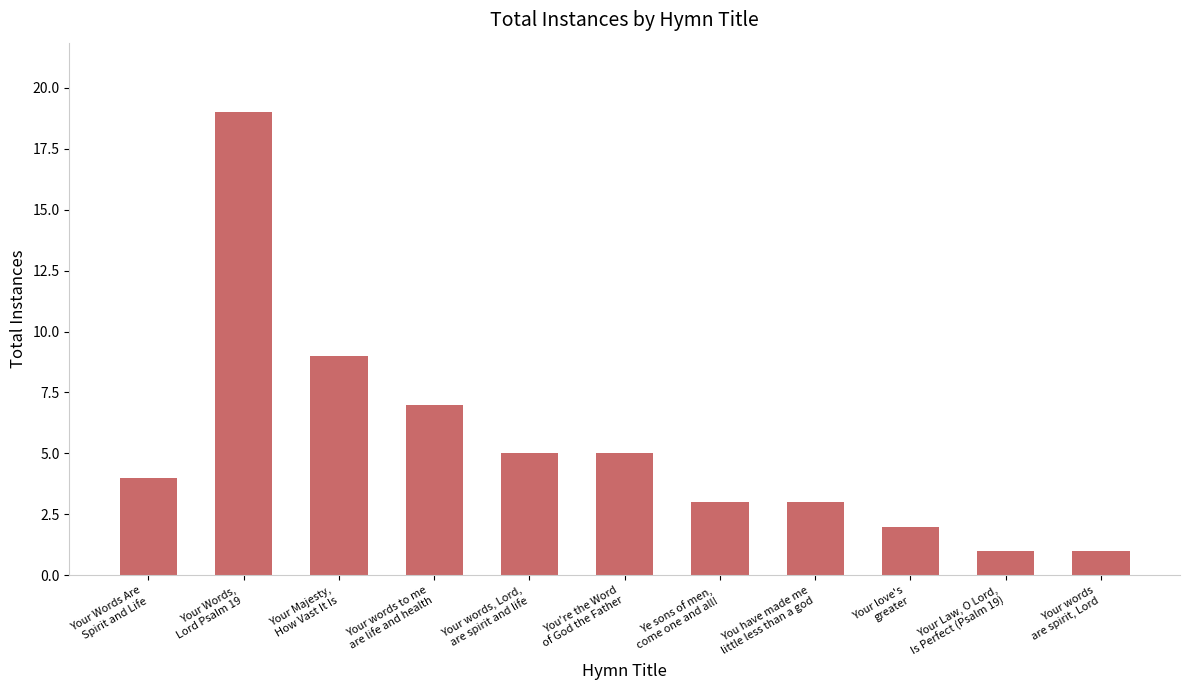

What position from the left is Your love's
greater?

9